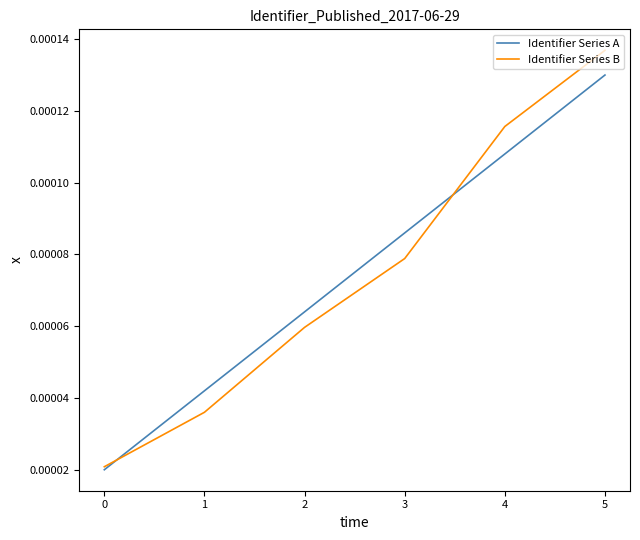

Between 0 and 4, which series saw the biggest shift?

Identifier Series B